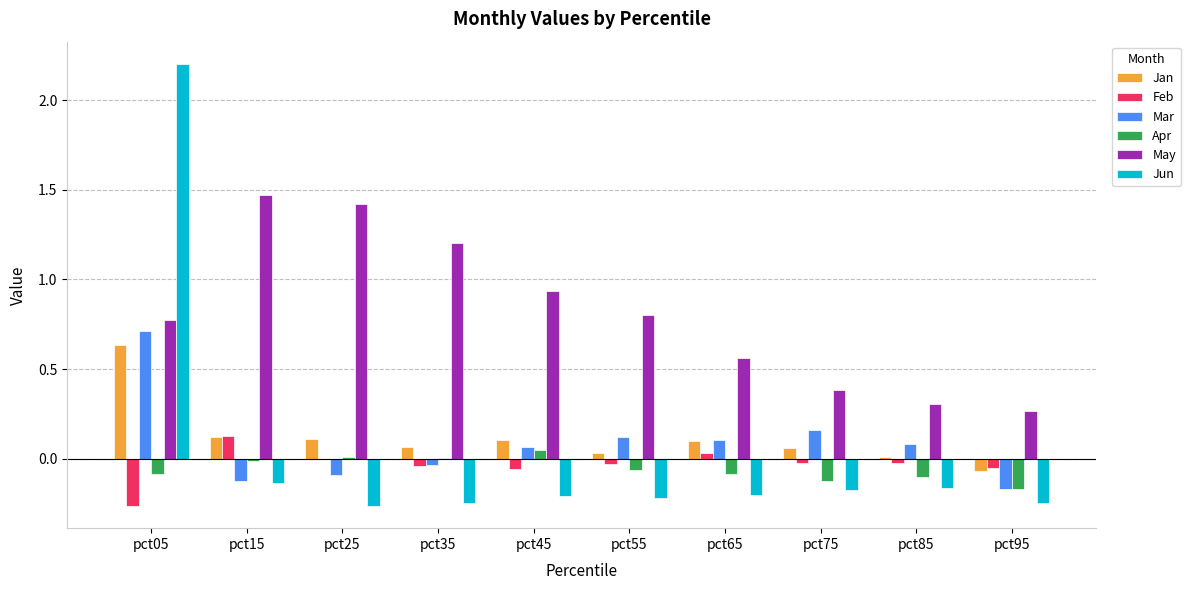

What is the sum of all May values?

8.1